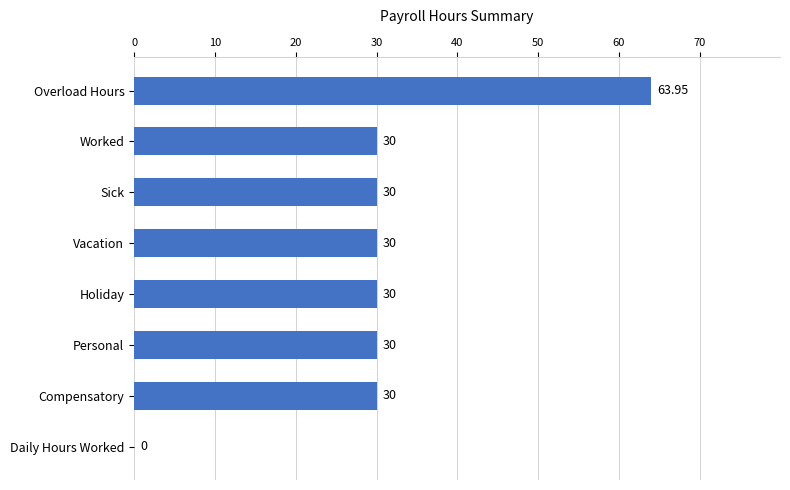

Which label corresponds to the largest value in the chart?

Overload Hours